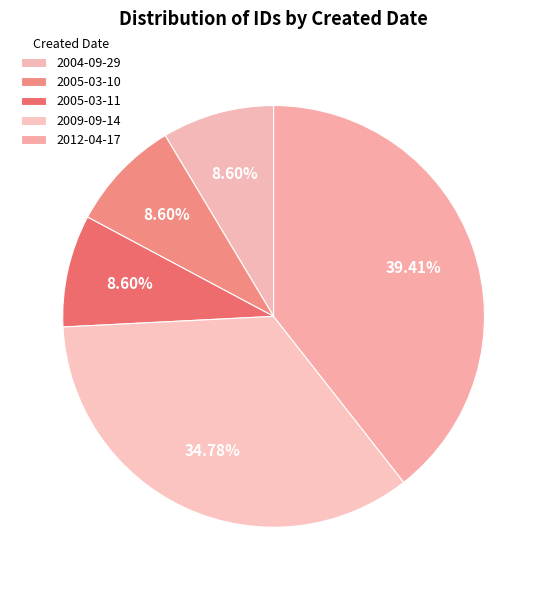

What is the largest slice in the pie chart?

2012-04-17 (3)